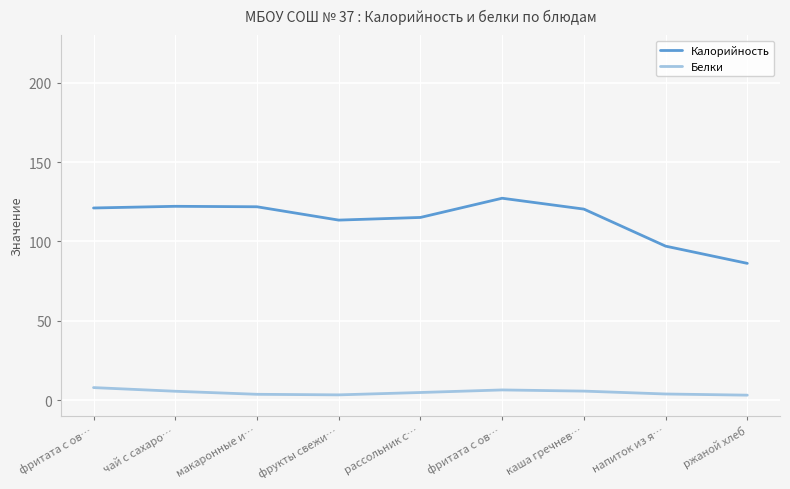

What is the average value of the Белки series?

4.9